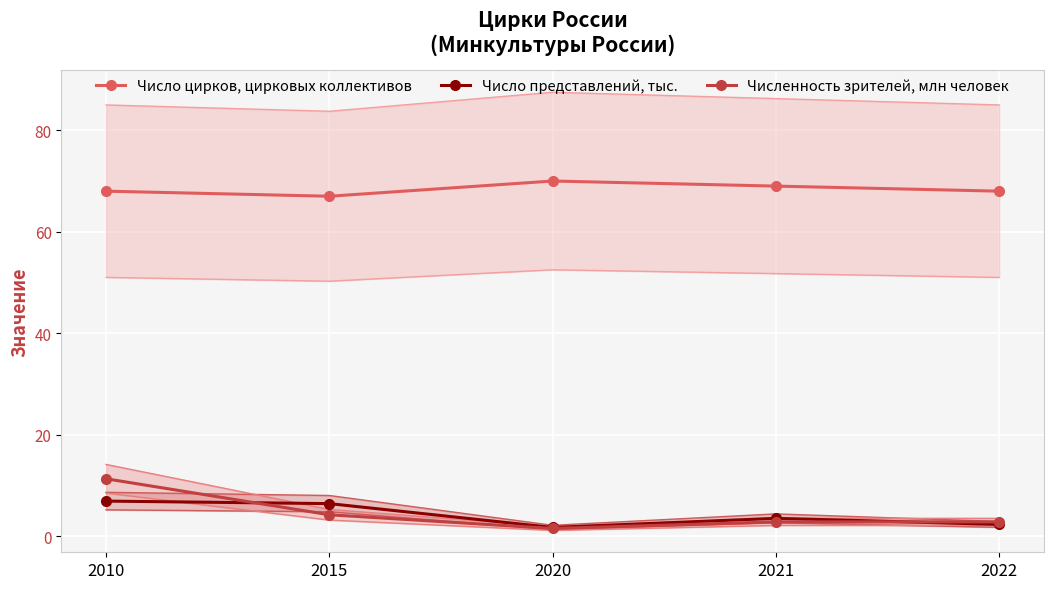

How many data points does each series have?

5